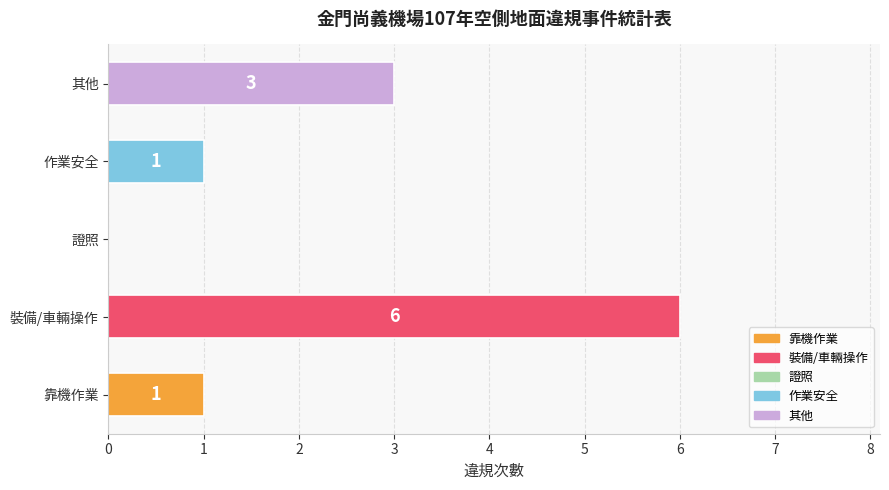

Reading bottom to top, extract all data points from this chart.

靠機作業=1	裝備/車輛操作=6	證照=0	作業安全=1	其他=3